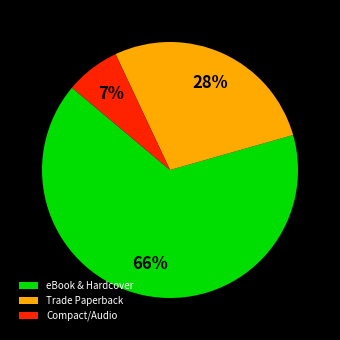

Approximately how many times larger is the value at Trade Paperback compared to eBook & Hardcover?

0.4